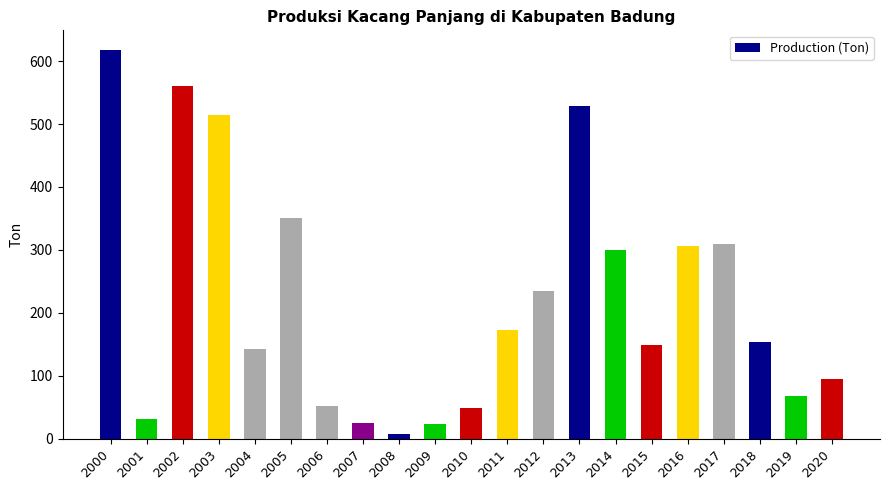

What is the approximate value at 2018, to the nearest 50?

150